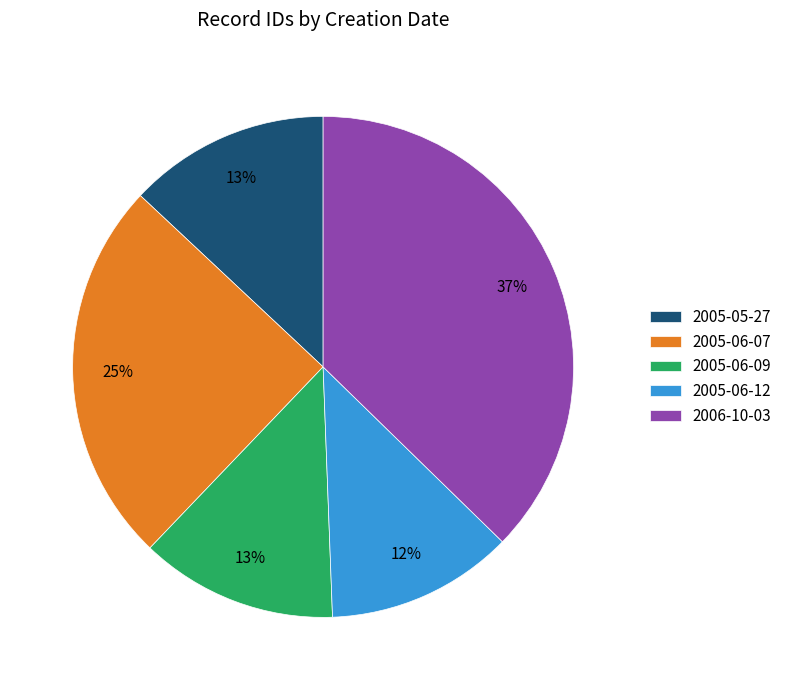

Do 2005-05-27 and 2005-06-12 together represent more than half of the pie?

No